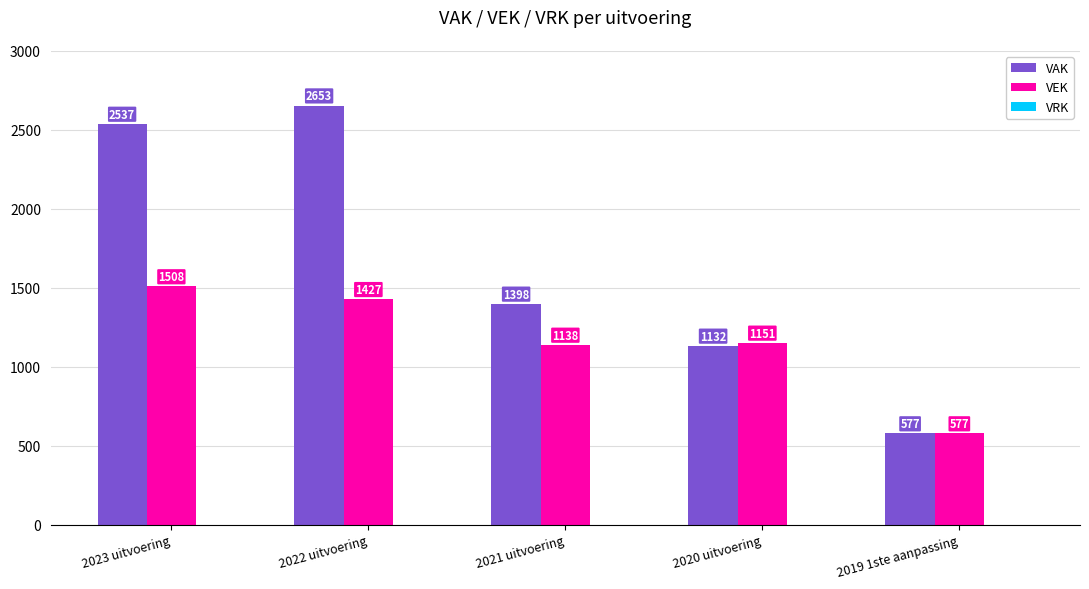

At which category does the chart reach its peak across all series?

2022 uitvoering